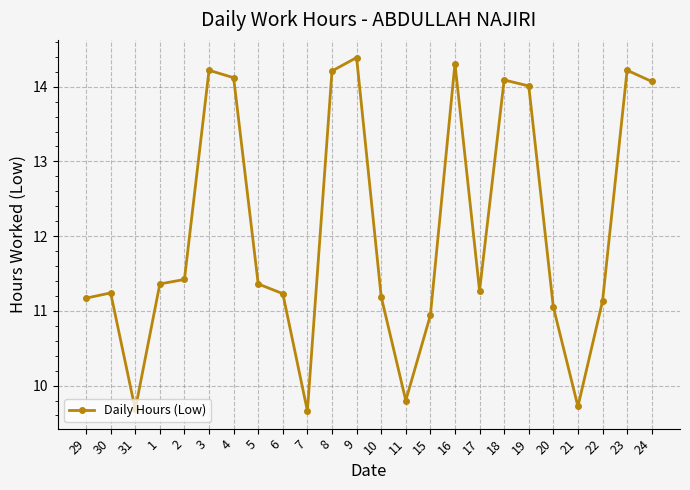

Reading left to right, what are all the values shown in this chart?

29=11.2	30=11.2	31=9.7	1=11.4	2=11.4	3=14.2	4=14.1	5=11.4	6=11.2	7=9.7	8=14.2	9=14.4	10=11.2	11=9.8	15=10.9	16=14.3	17=11.3	18=14.1	19=14.0	20=11.1	21=9.7	22=11.1	23=14.2	24=14.1